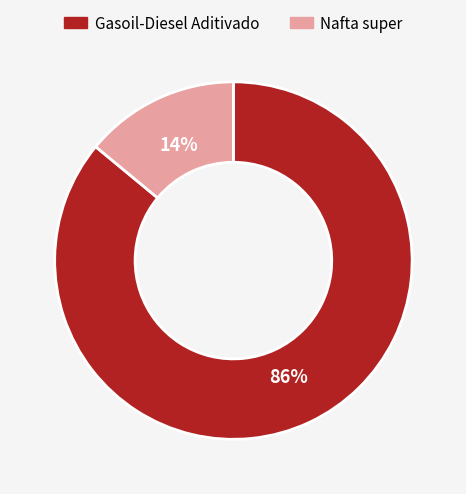

What is the smallest slice in the pie chart?

Nafta super